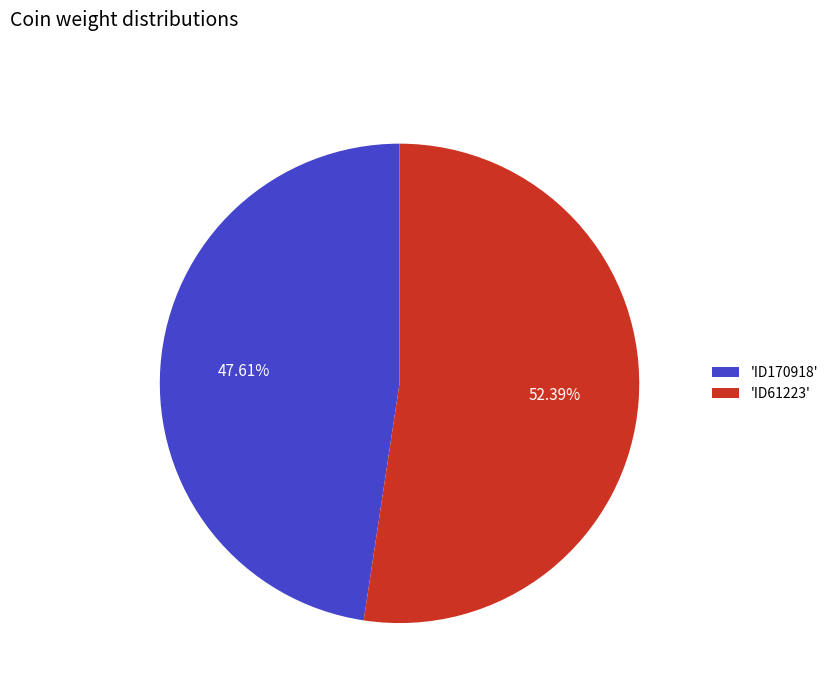

Do 'ID61223' and 'ID170918' together represent more than half of the pie?

Yes